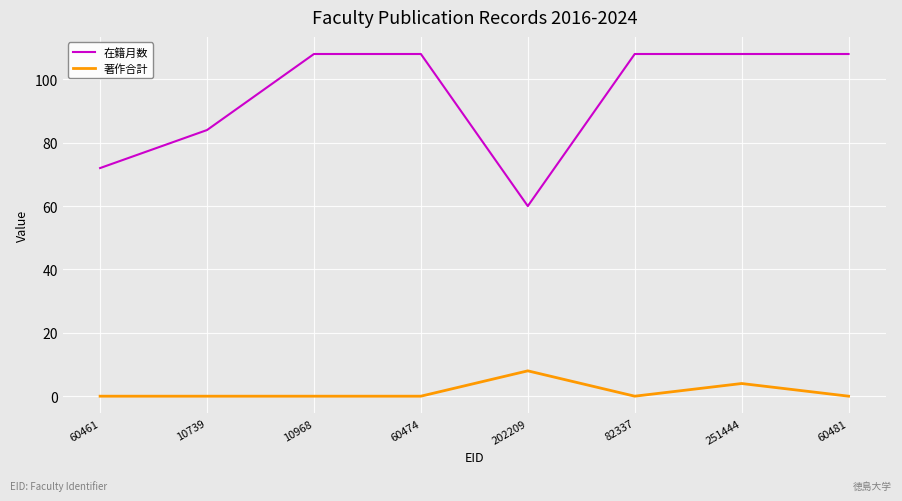

Which series changed the most between 10739 and 251444?

在籍月数